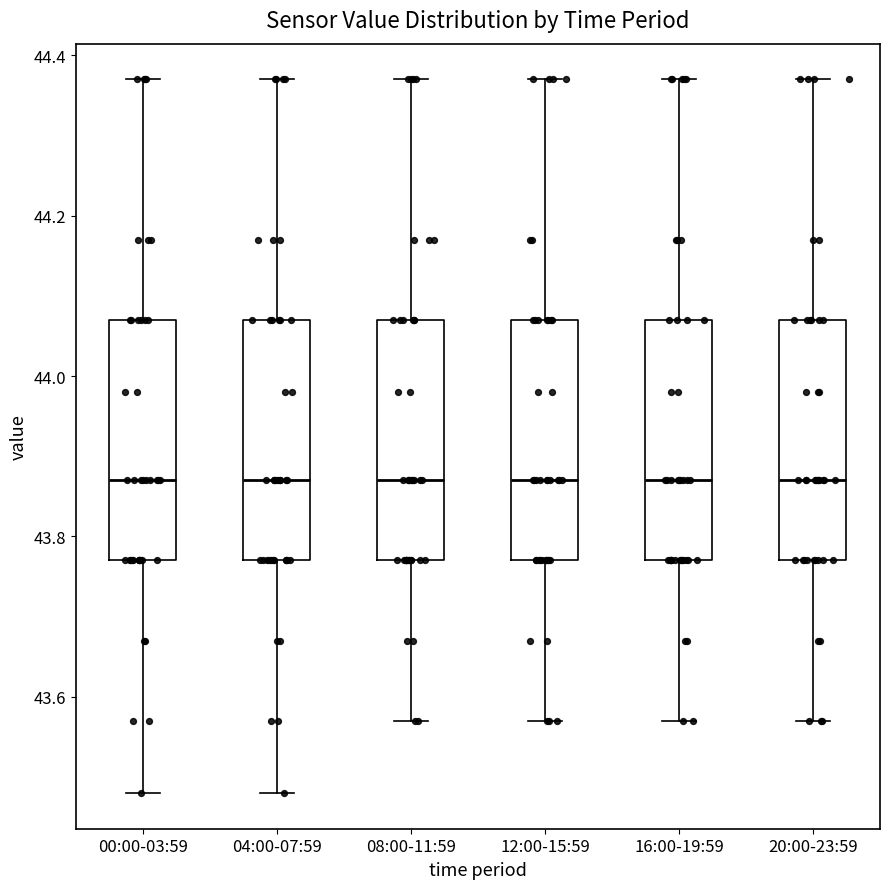

Reading left to right, read every box against the y-axis: the position of its median line, the range the box covers, and the ends of its whiskers. The values are not printed on the chart, so give them approximately, as read against the axis.

00:00-03:59: median 43.88, box 43.78 to 44.08, whiskers 43.48 to 44.38
04:00-07:59: median 43.88, box 43.78 to 44.08, whiskers 43.48 to 44.38
08:00-11:59: median 43.88, box 43.78 to 44.08, whiskers 43.58 to 44.38
12:00-15:59: median 43.88, box 43.78 to 44.08, whiskers 43.58 to 44.38
16:00-19:59: median 43.88, box 43.78 to 44.08, whiskers 43.58 to 44.38
20:00-23:59: median 43.88, box 43.78 to 44.08, whiskers 43.58 to 44.38